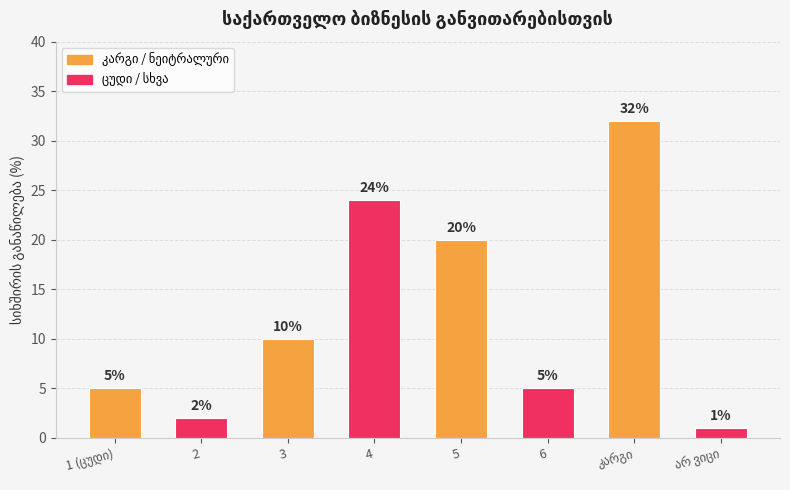

Which has a higher value, 4 or 2?

4